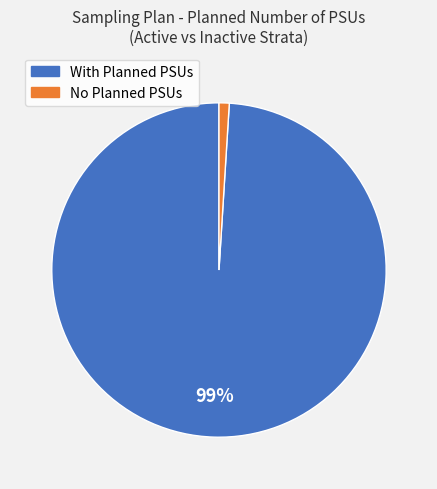

To the nearest percent, what is the difference between the largest and smallest slice percentages?

98%